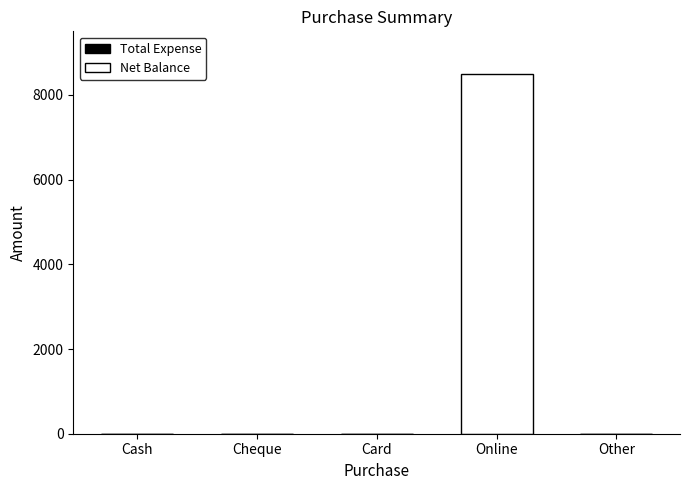

Is it true that the value at Card is 0?

True